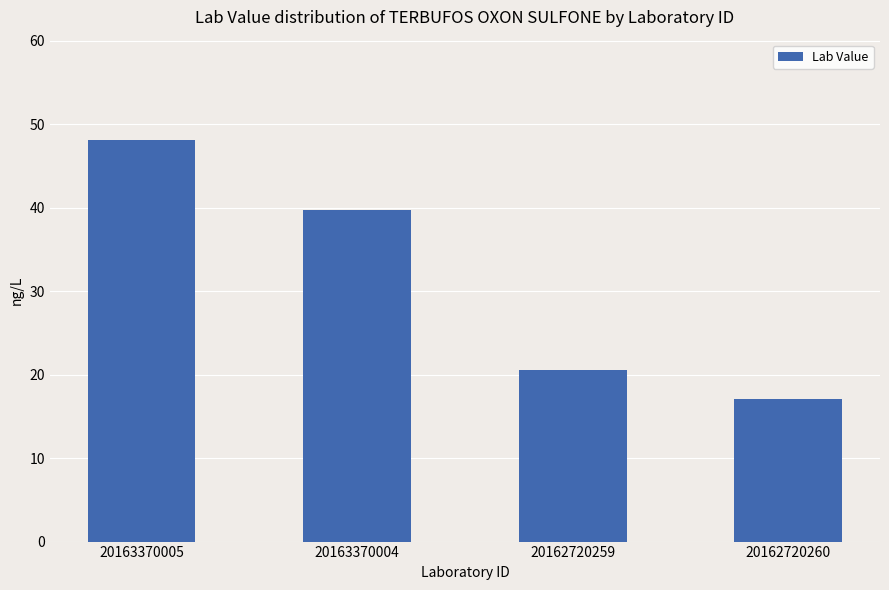

What position from the right is 20163370004?

3